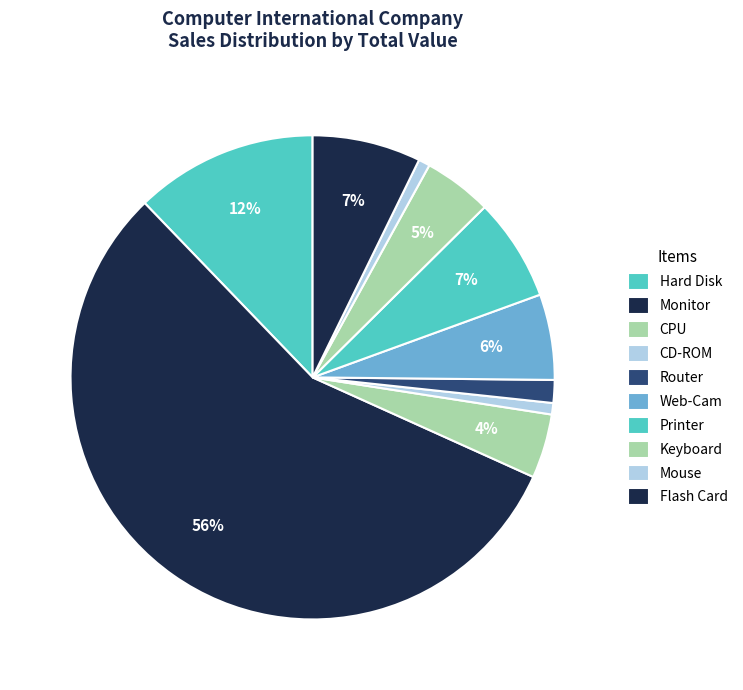

To the nearest percent, what portion does CPU represent?

4%